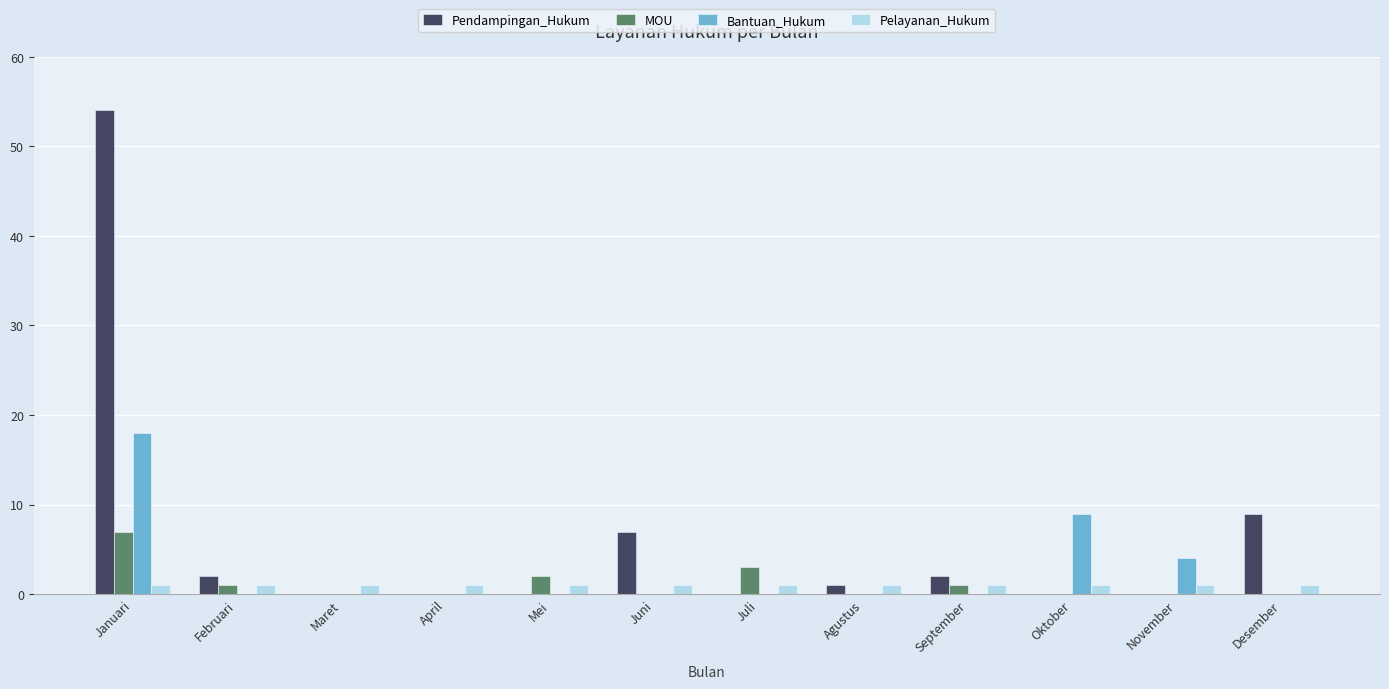

The MOU series shows -4 at Agustus. True or false?

False